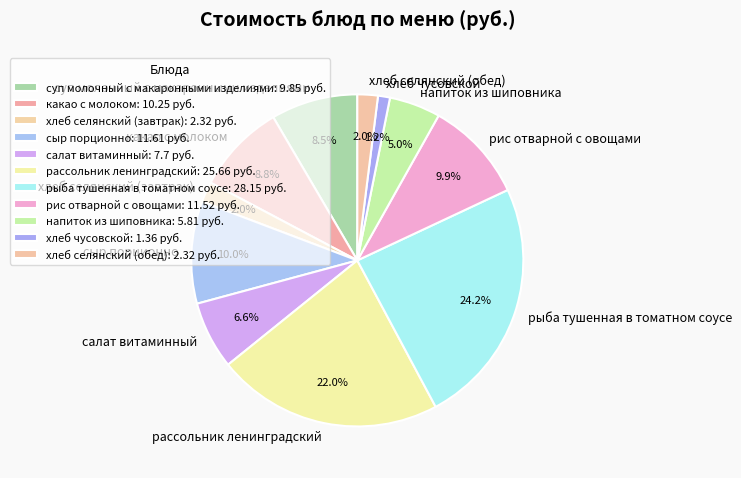

What is the smallest slice in the pie chart?

хлеб чусовской